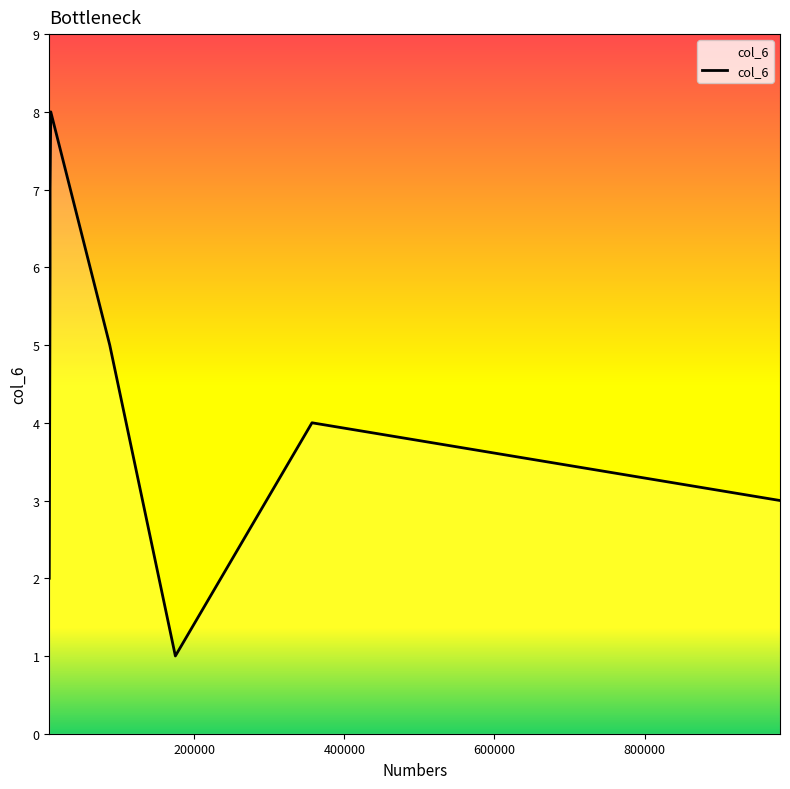

How many categories are shown in the chart?

8